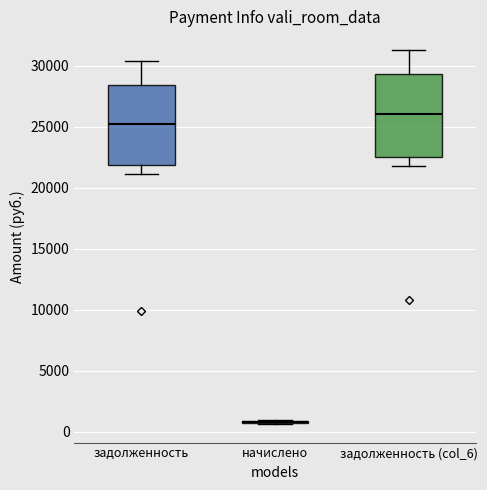

Reading left to right, read every box against the y-axis: the position of its median line, the range the box covers, and the ends of its whiskers. The values are not printed on the chart, so give them approximately, as read against the axis.

задолженность: median 25000, box 22000 to 28500, whiskers 21000 to 30500
начислено: box collapsed to a line at 1000, whiskers 500 to 1000
задолженность (col_6): median 26000, box 22500 to 29500, whiskers 22000 to 31500